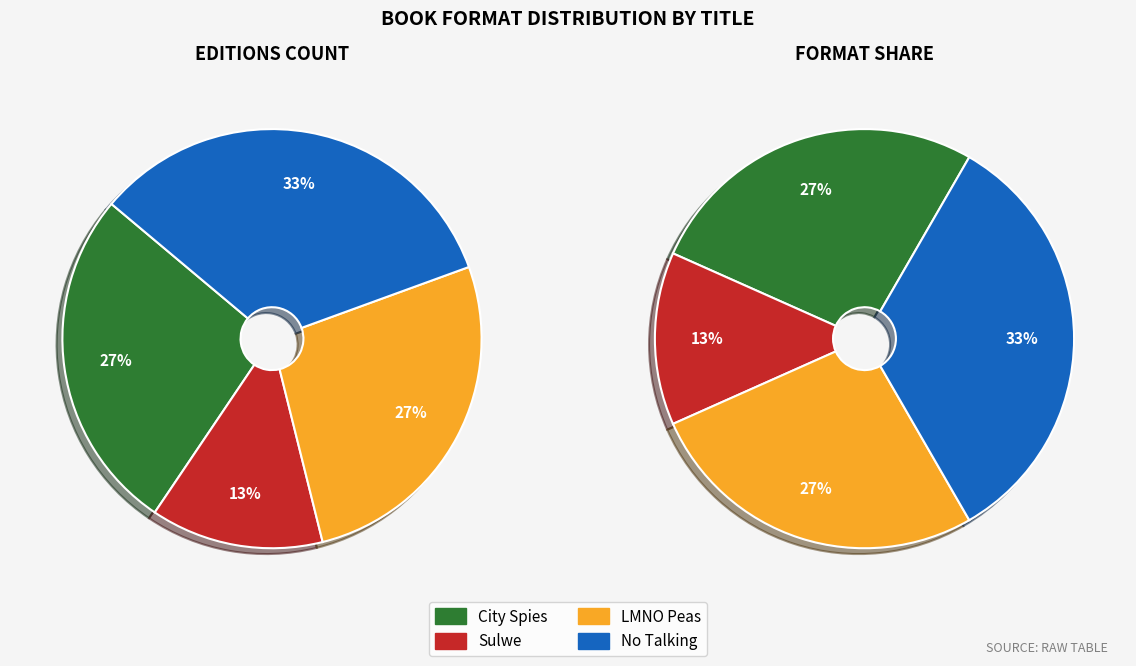

How many slices are in this pie chart?

4